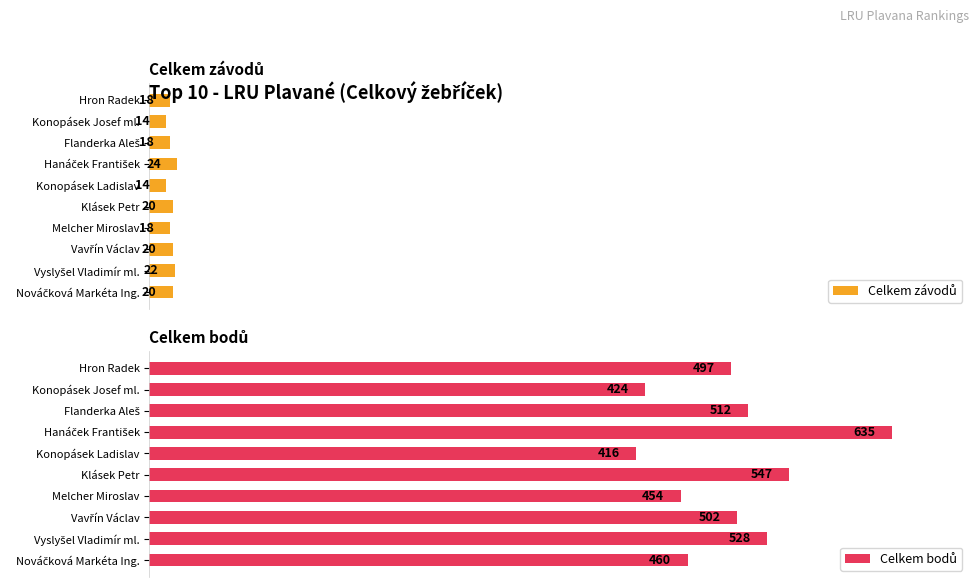

Rank the series at 6 from lowest to highest value.

Celkem závodů, Celkem bodů